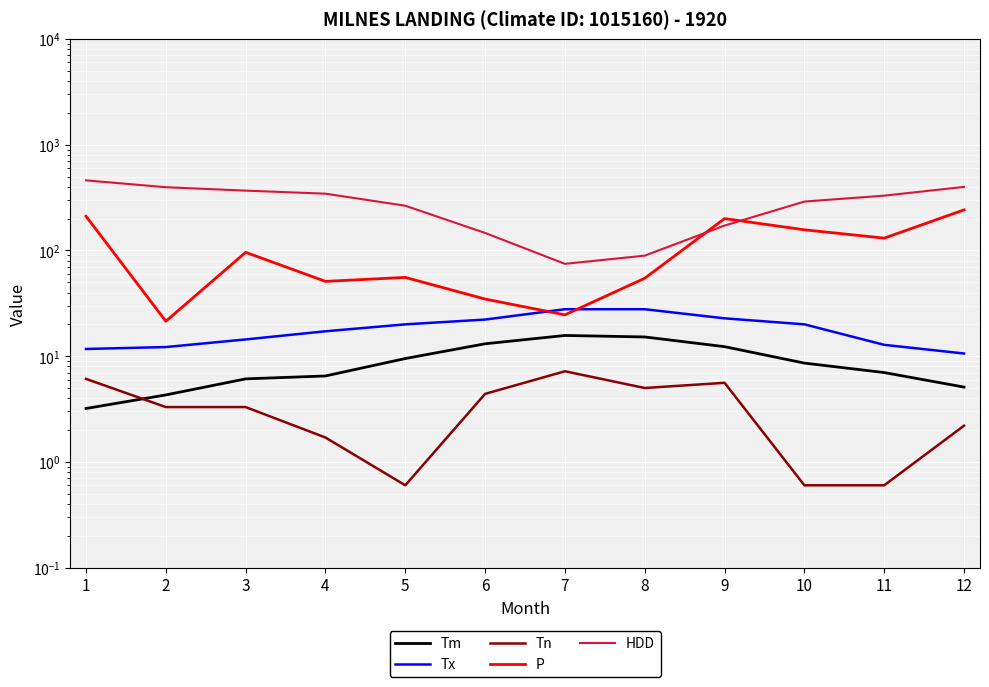

Which series has the largest total across all categories?

HDD